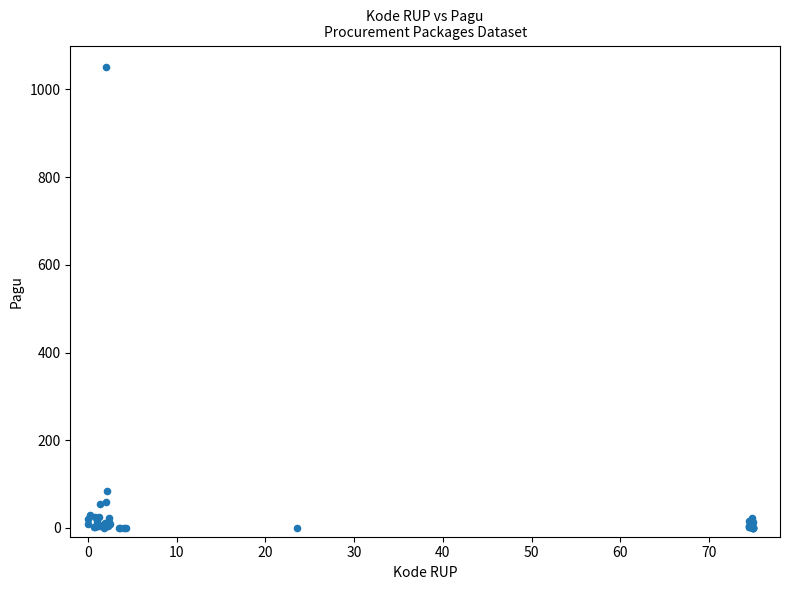

What Y value in the scatter plot is closest to 525?

83.7